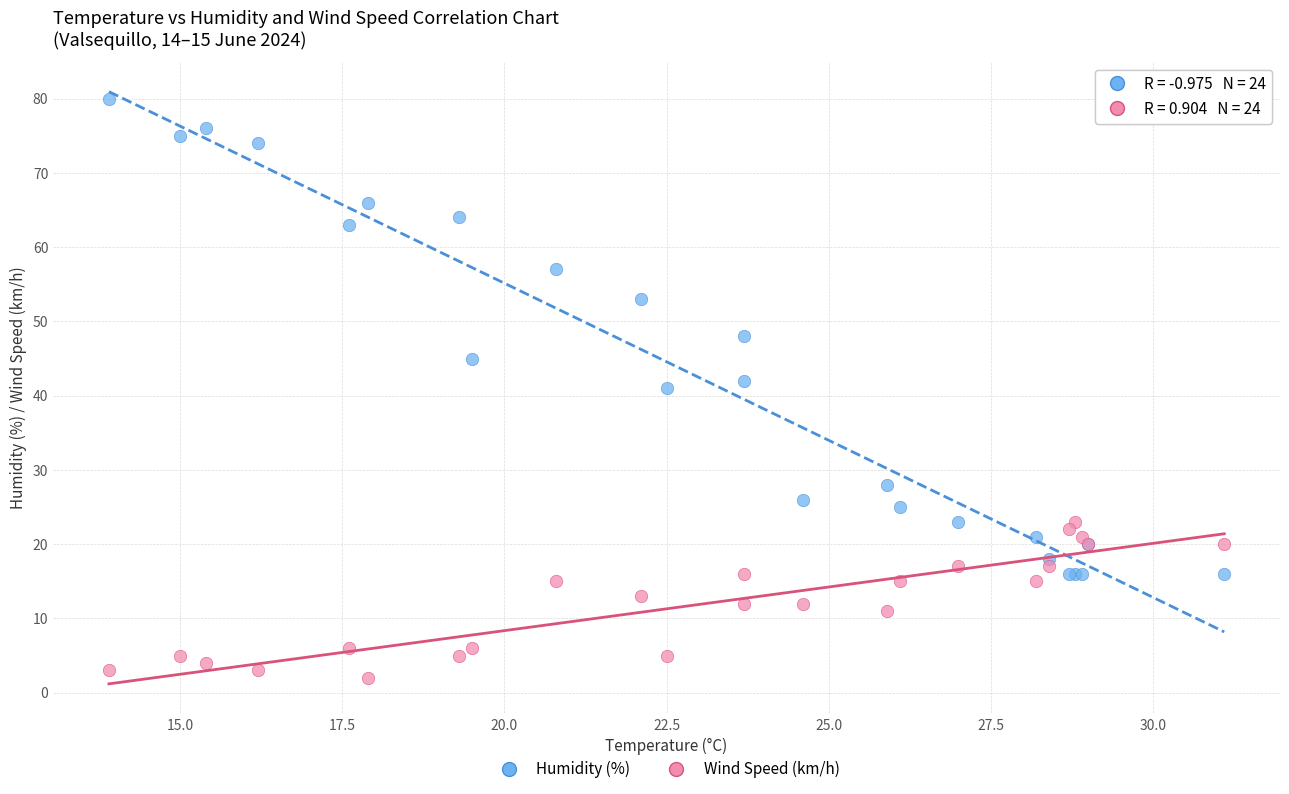

Which series reaches the minimum Y coordinate?

Wind Speed (km/h)